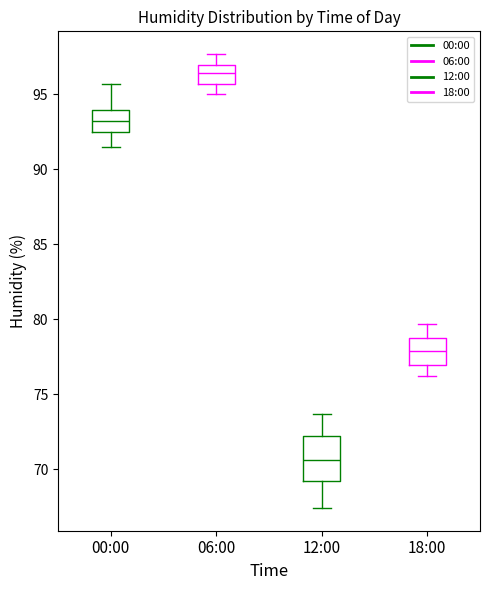

Reading left to right, read every box against the y-axis: the position of its median line, the range the box covers, and the ends of its whiskers. The values are not printed on the chart, so give them approximately, as read against the axis.

00:00: median 93.5, box 92.5 to 94.0, whiskers 91.5 to 95.5
06:00: median 96.5, box 95.5 to 97.0, whiskers 95.0 to 97.5
12:00: median 70.5, box 69.0 to 72.0, whiskers 67.5 to 73.5
18:00: median 78.0, box 77.0 to 79.0, whiskers 76.0 to 79.5